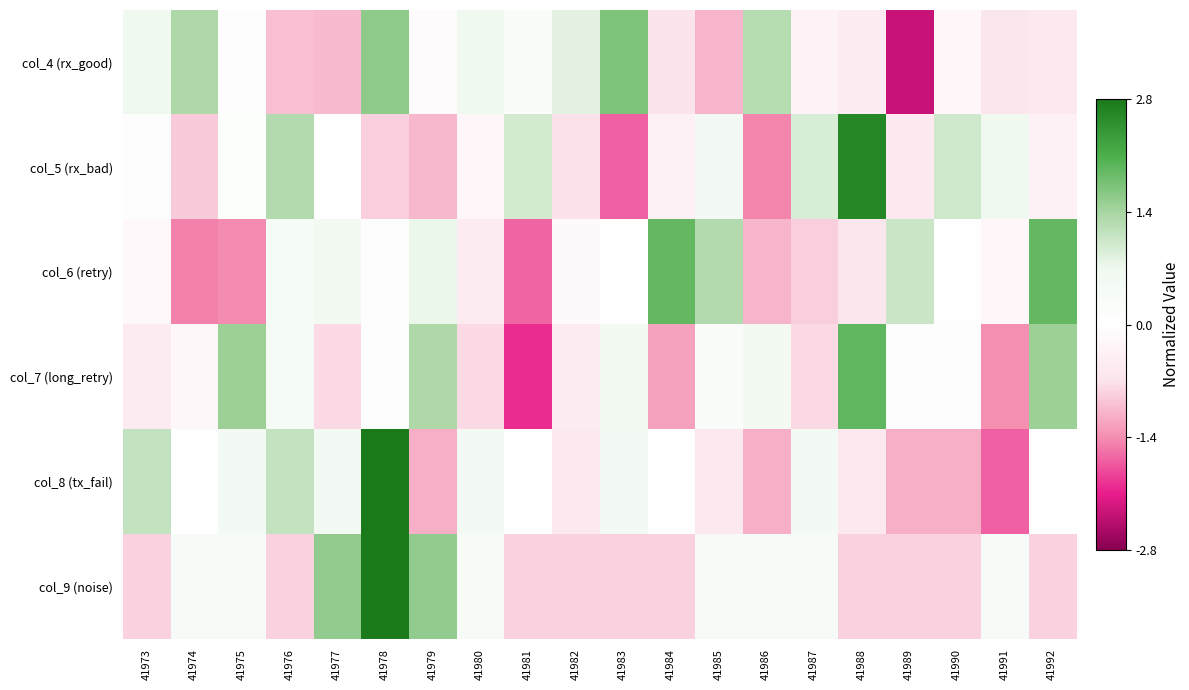

Between 41982 and 41987, which series saw the biggest shift?

col_5 (rx_bad)